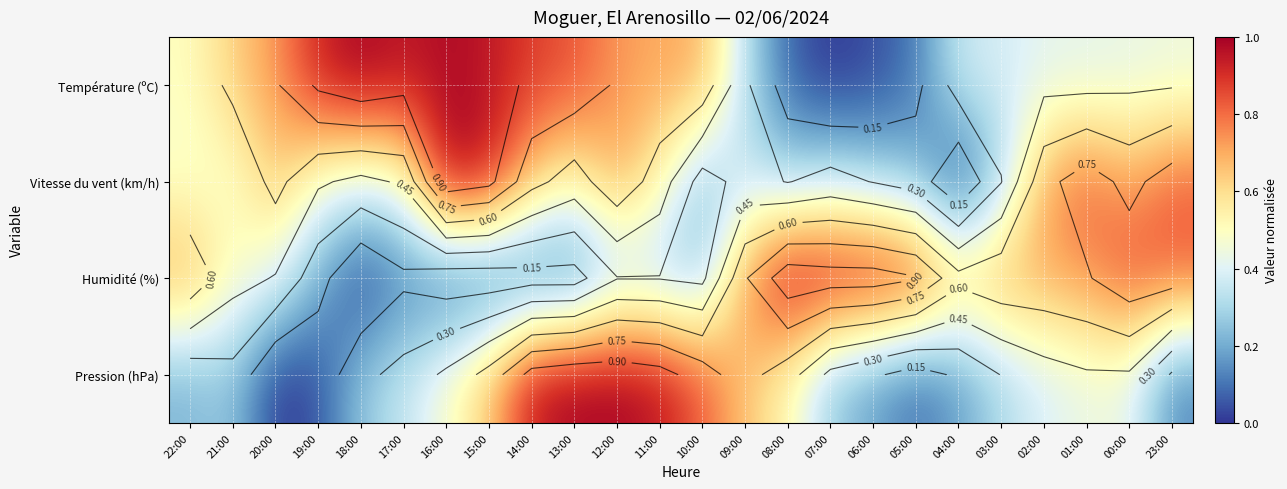

How many distinct data groups are displayed?

4